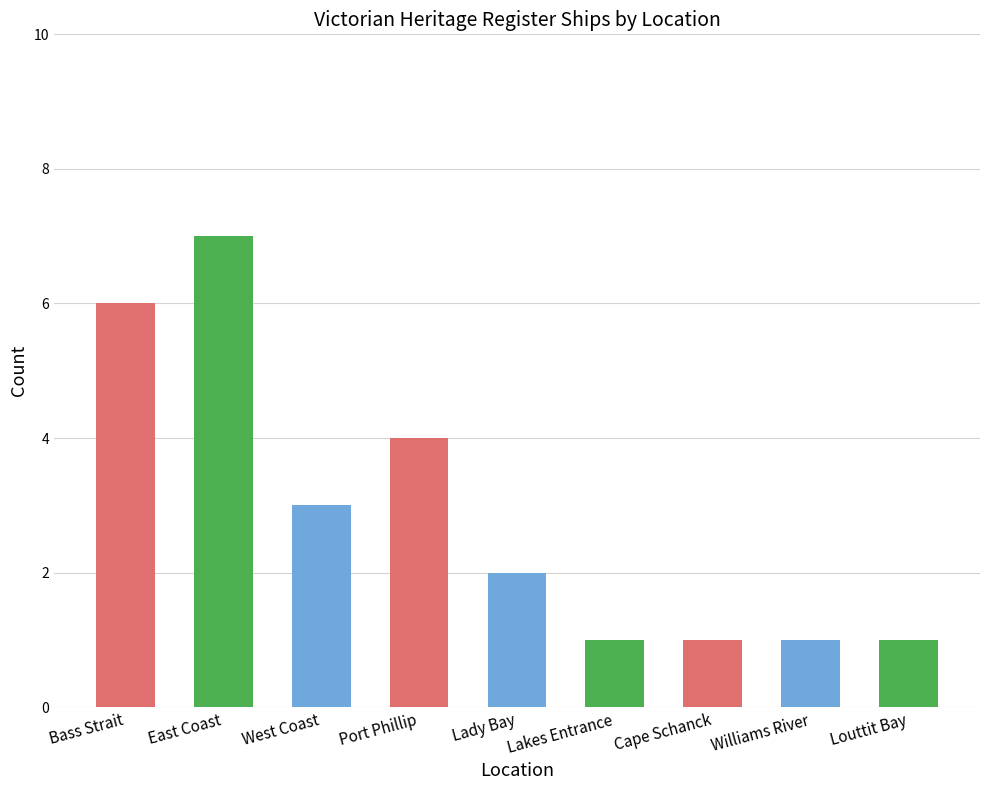

Count the number of data series in this chart.

1